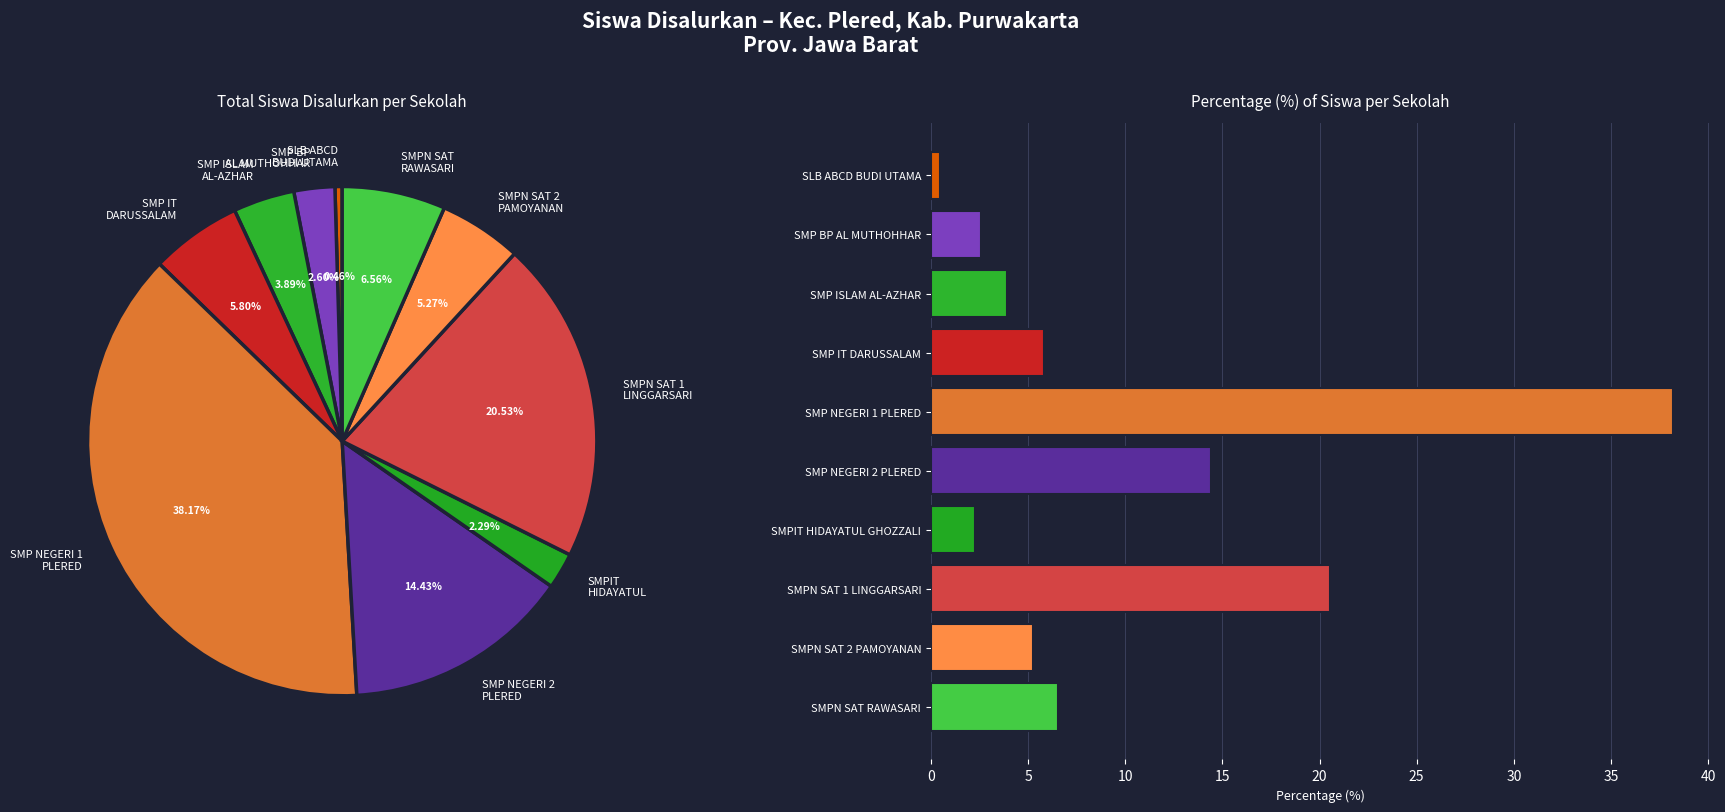

What percentage do SMP NEGERI 2 PLERED and SMPN SAT 1 LINGGARSARI together represent?

35.0%